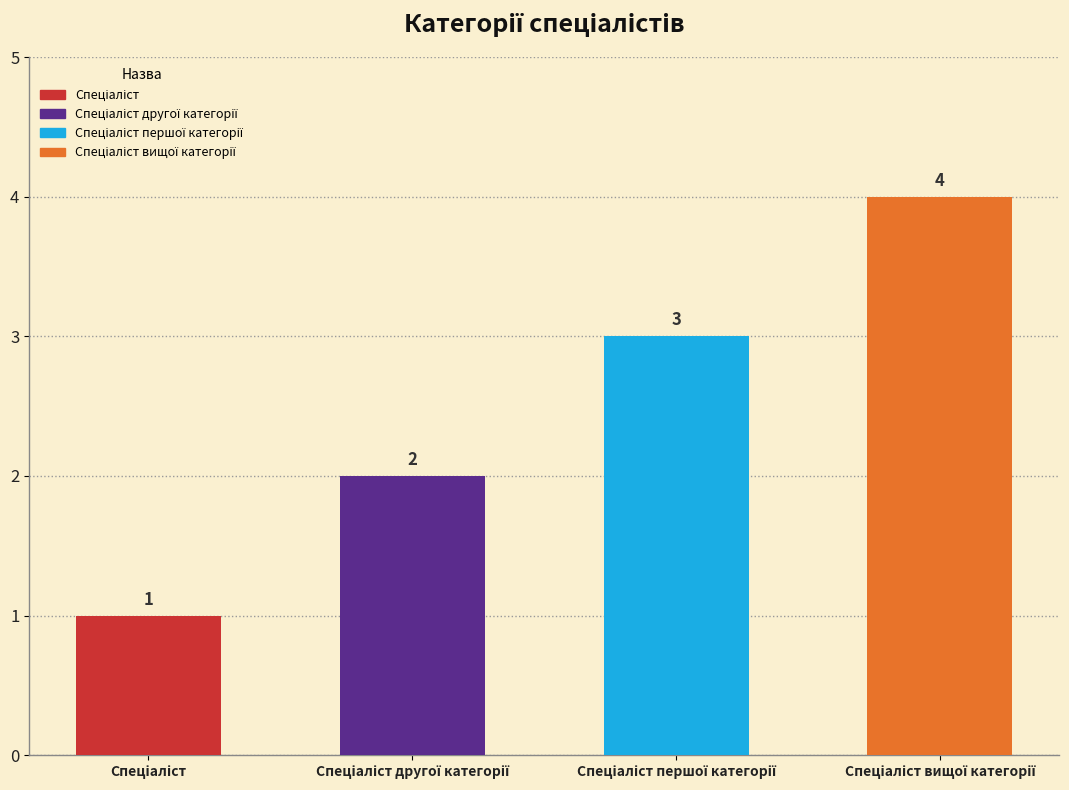

Count the number of data series in this chart.

1